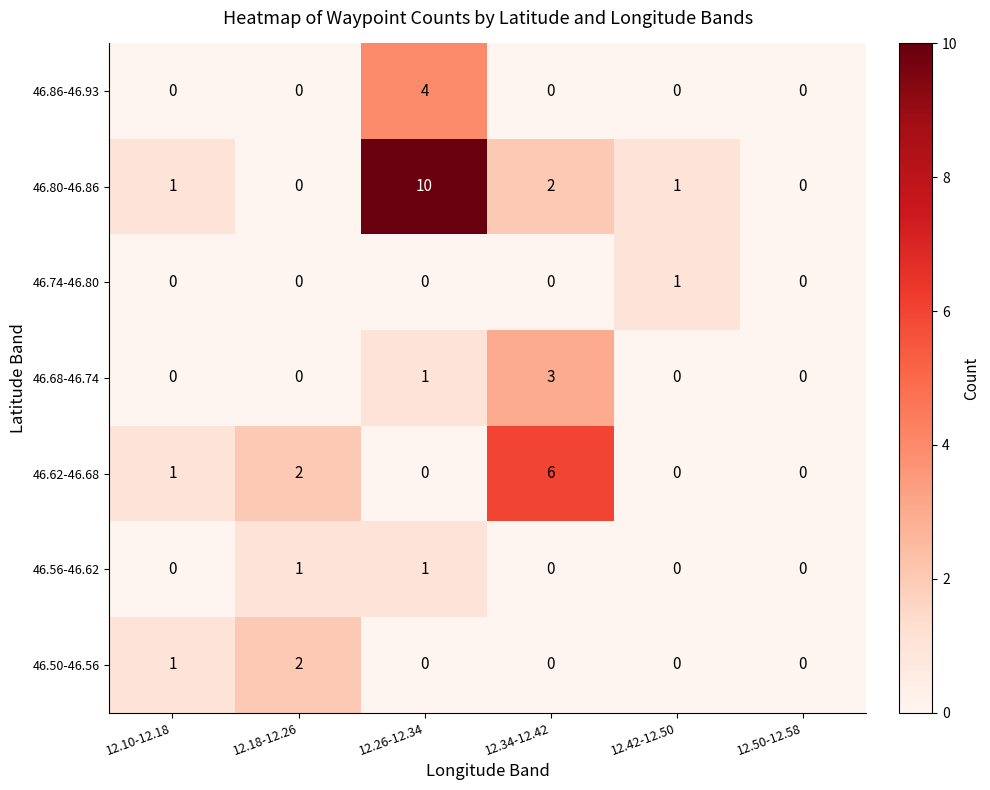

What is the difference between the maximum and minimum values in the 46.62-46.68 series?

6